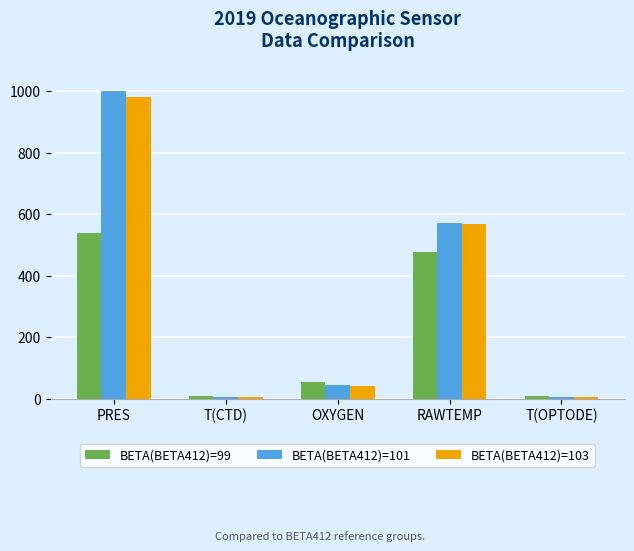

Is the value of BETA(BETA412)=99 at OXYGEN greater than the value of BETA(BETA412)=101 at T(OPTODE)?

Yes